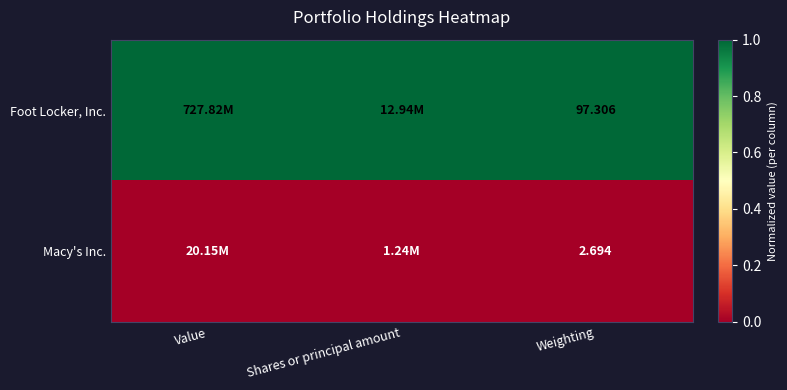

At Shares or principal amount, list the series in order from smallest to largest.

Macy's Inc., Foot Locker, Inc.